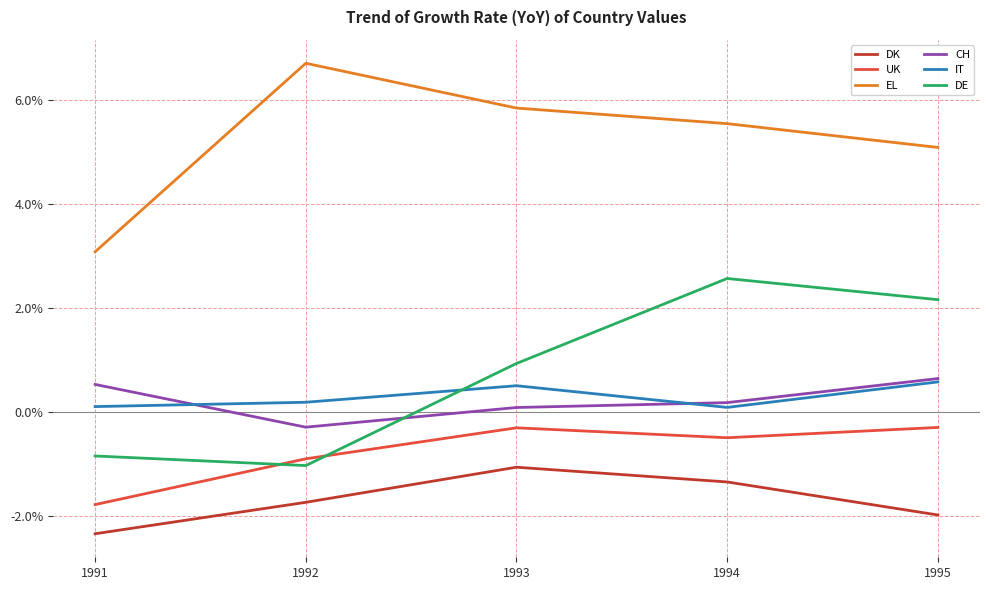

How many distinct data groups are displayed?

6